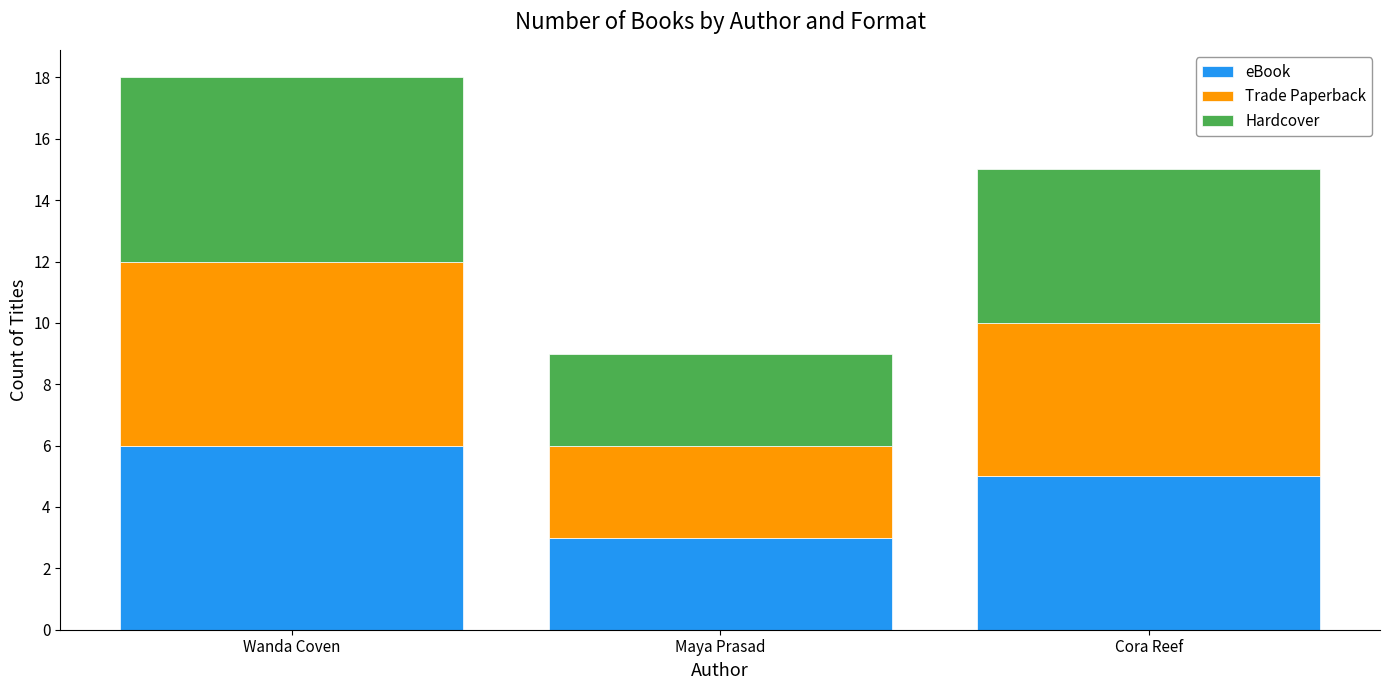

Is it true that eBook equals 6 at Wanda Coven?

True